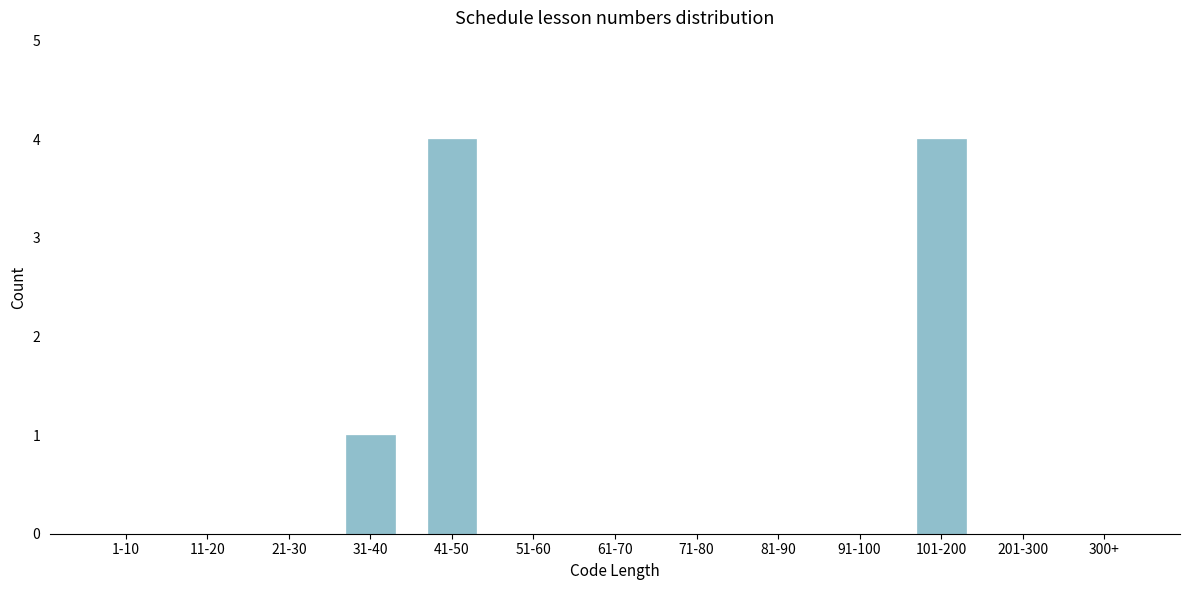

Reading right to left, transcribe all the data shown in this chart.

300+=0	201-300=0	101-200=4	91-100=0	81-90=0	71-80=0	61-70=0	51-60=0	41-50=4	31-40=1	21-30=0	11-20=0	1-10=0